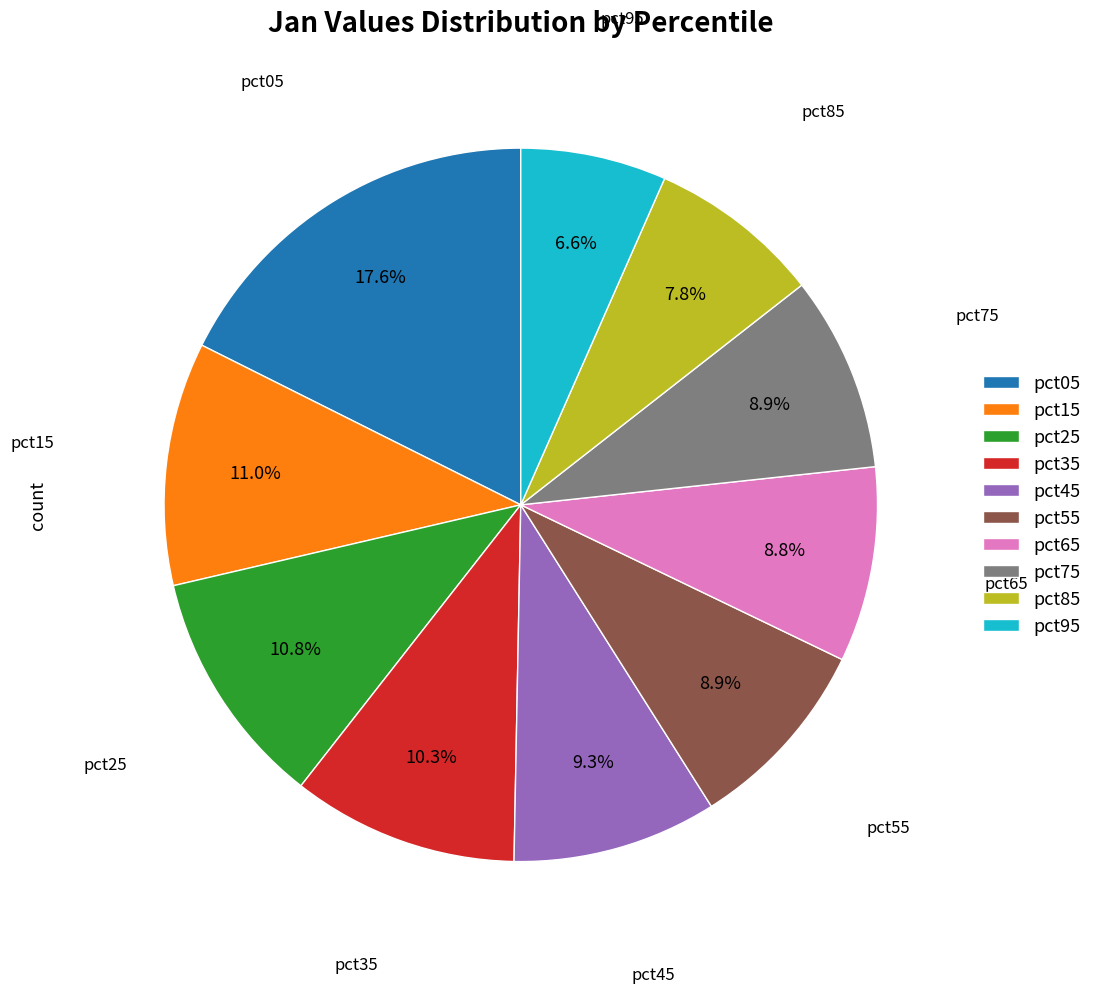

What percentage do pct05 and pct95 together represent?

24.2%